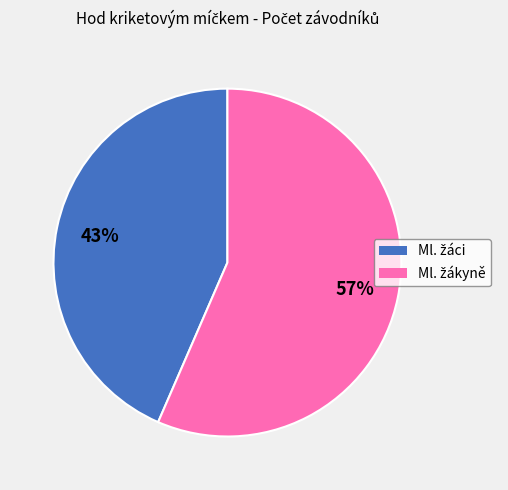

Is there any slice that represents more than half of the pie?

Yes